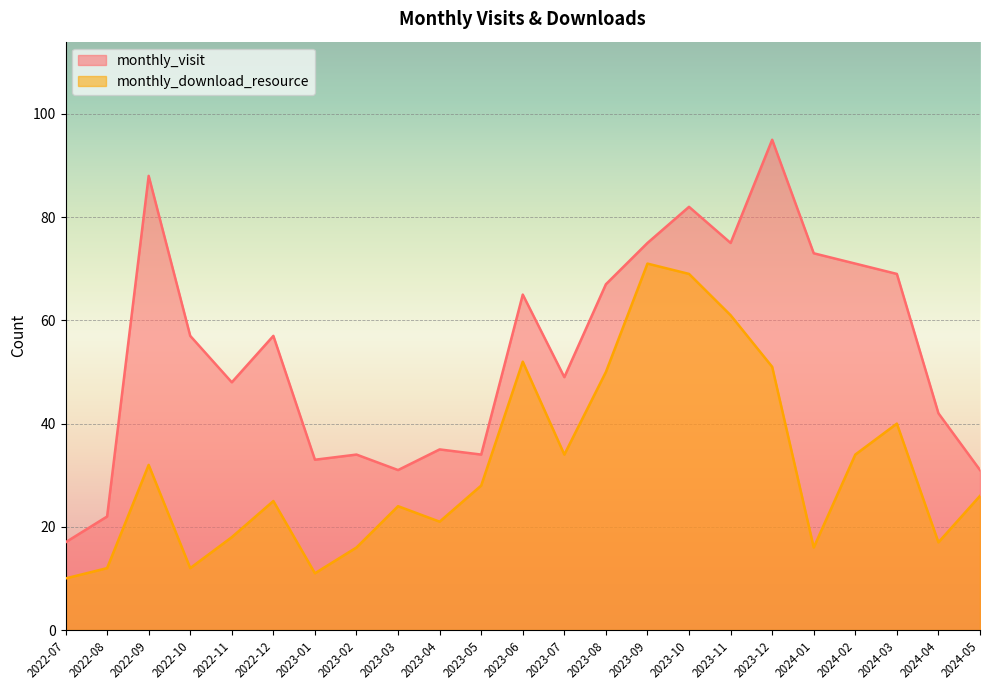

Which has a higher value, 2024-04 or 2023-04?

2024-04